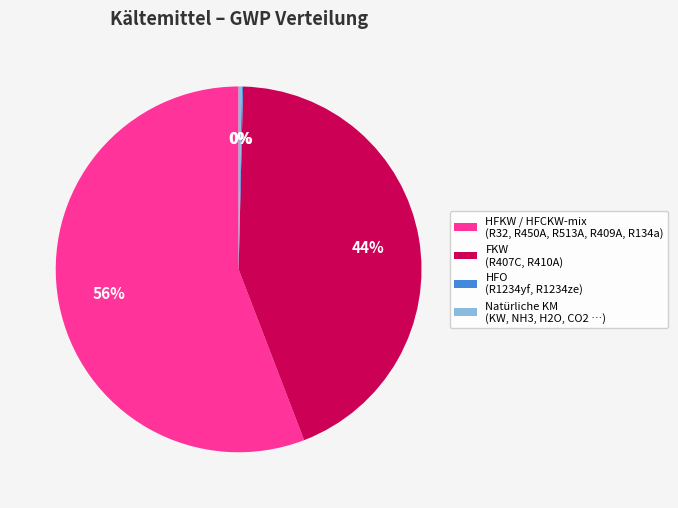

To the nearest percent, what is the difference between the largest and smallest slice percentages?

56%